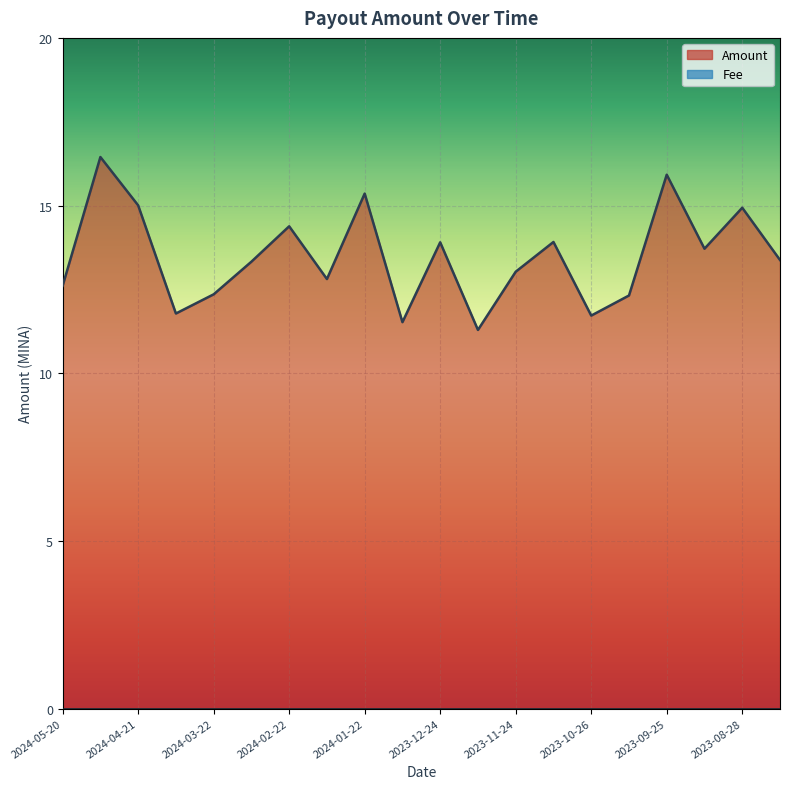

Reading left to right, extract all data points from this chart.

2024-05-20=12.6	2024-05-06=16.4	2024-04-21=15.0	2024-04-06=11.8	2024-03-22=12.4	2024-03-08=13.3	2024-02-22=14.4	2024-02-06=12.8	2024-01-22=15.4	2024-01-08=11.5	2023-12-24=13.9	2023-12-09=11.3	2023-11-24=13.0	2023-11-09=13.9	2023-10-26=11.7	2023-10-10=12.3	2023-09-25=15.9	2023-09-11=13.7	2023-08-28=14.9	2023-08-12=13.4